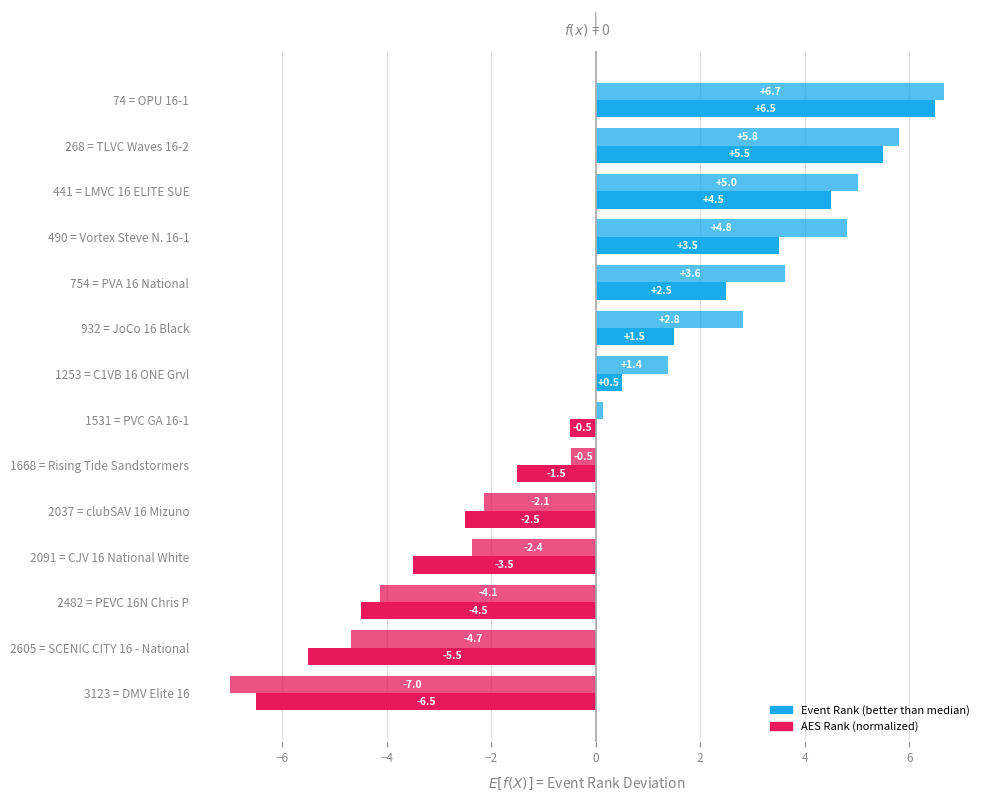

True or false: Event Rank has a value of 4.4 at 754 = PVA 16 National.

False